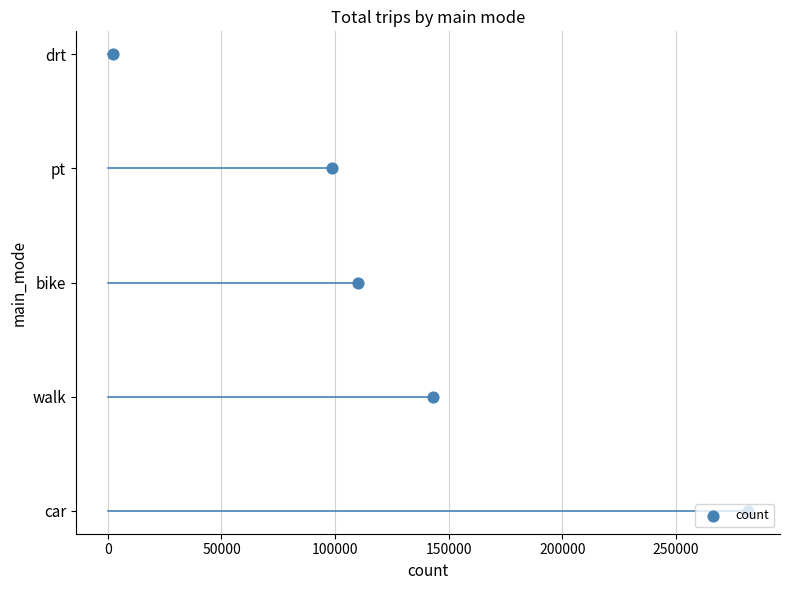

What is the change in value from 0 to 100000?

+2